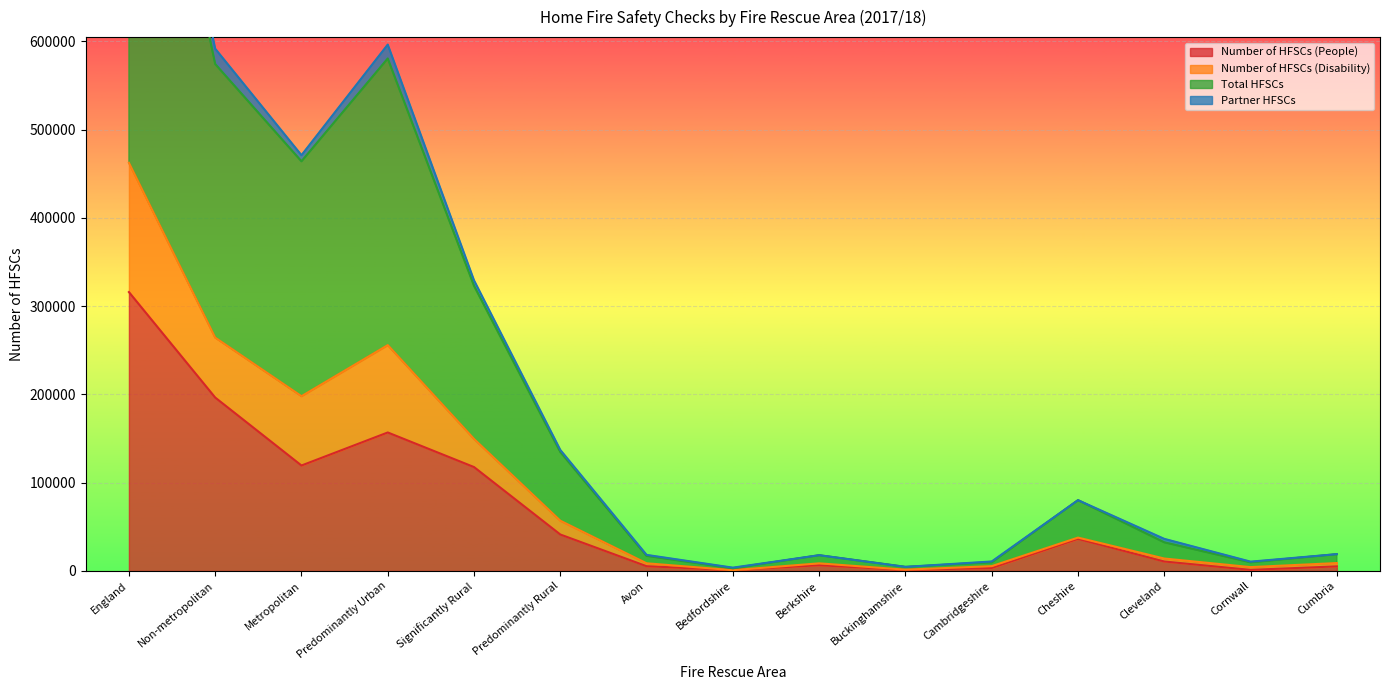

The value of Total HFSCs at Significantly Rural is 222706. True or false?

False